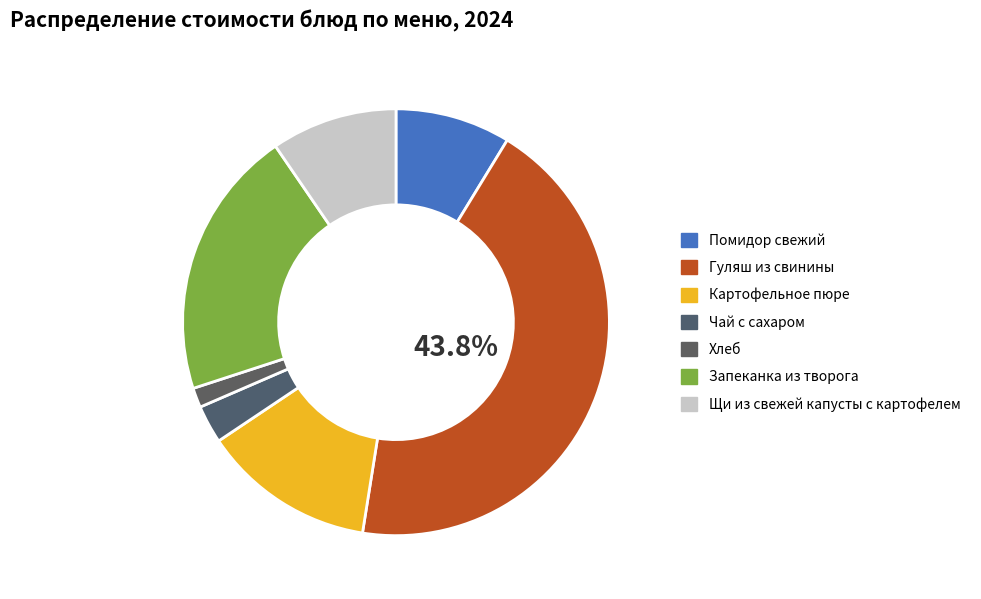

Approximately how many times larger is the value at Помидор свежий compared to Щи из свежей капусты с картофелем?

0.9